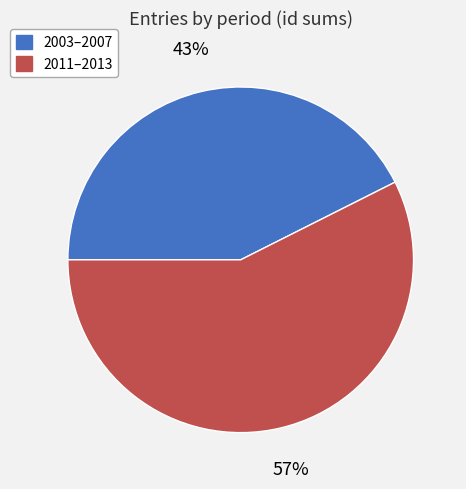

Is it true that 2003–2007 is 43% of the pie?

True